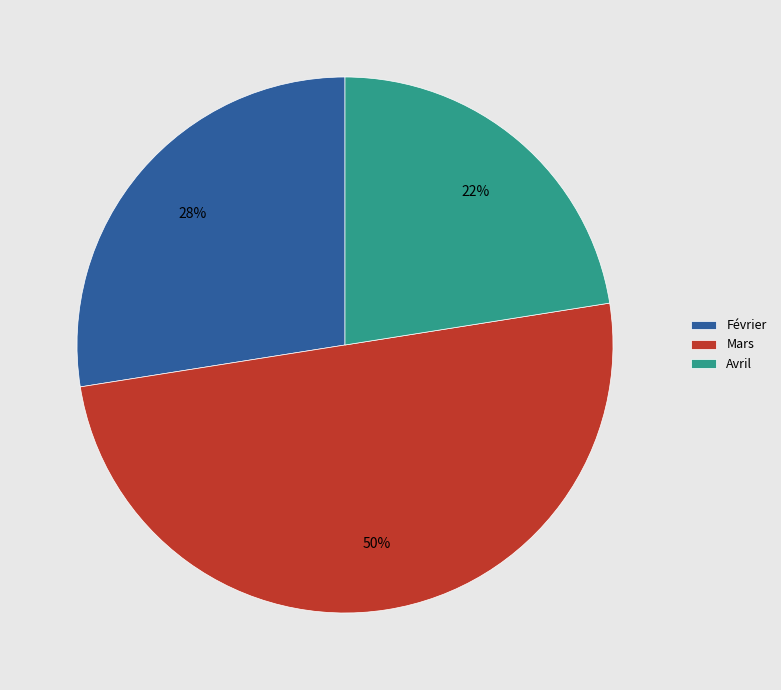

To the nearest percent, what portion does Mars represent?

50%